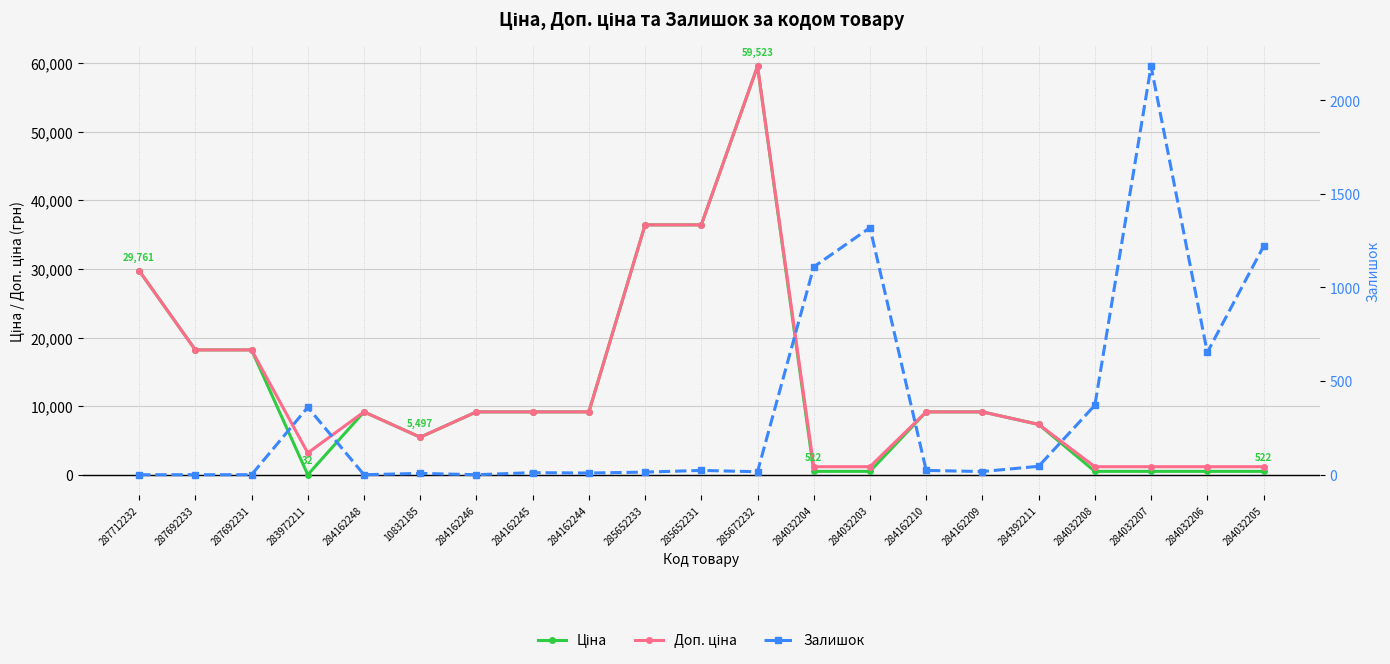

The Залишок series shows 360.0 at 283972211. True or false?

True